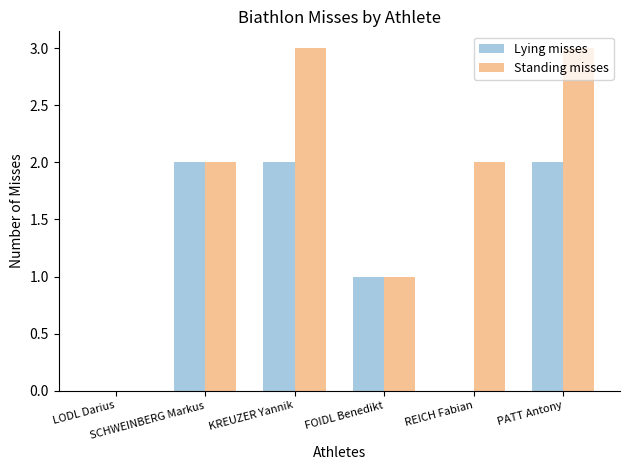

What is the total value across all series at FOIDL Benedikt?

2